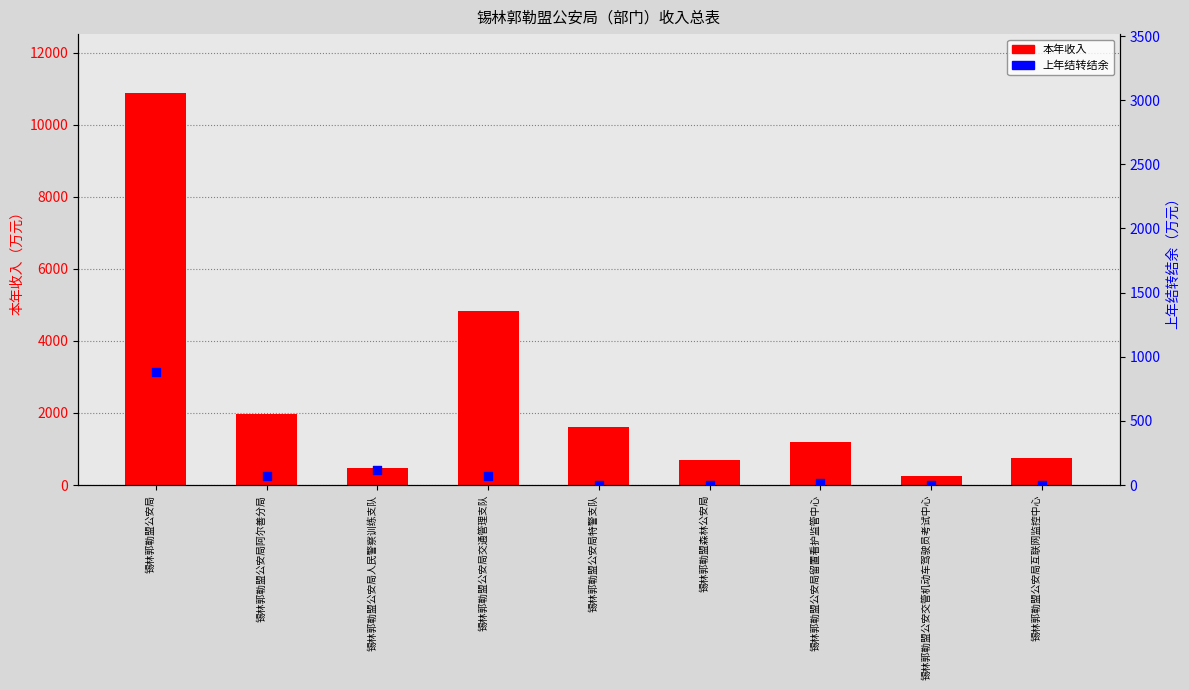

Which series contains the lowest Y value?

上年结转结余